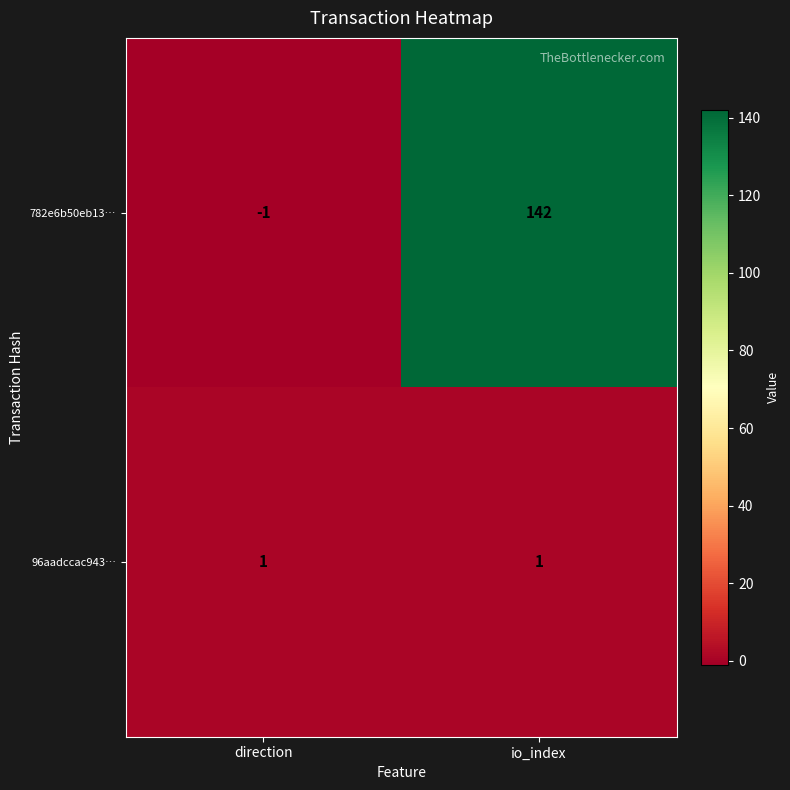

List the series in order of their overall mean, lowest first.

96aadccac943…, 782e6b50eb13…